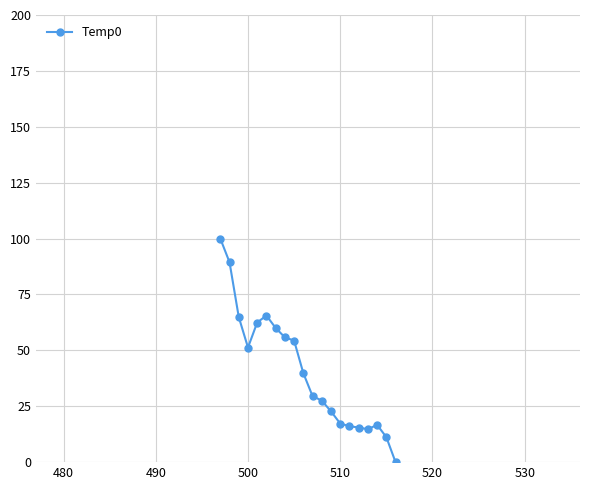

The value at 500 is 78.3. True or false?

False